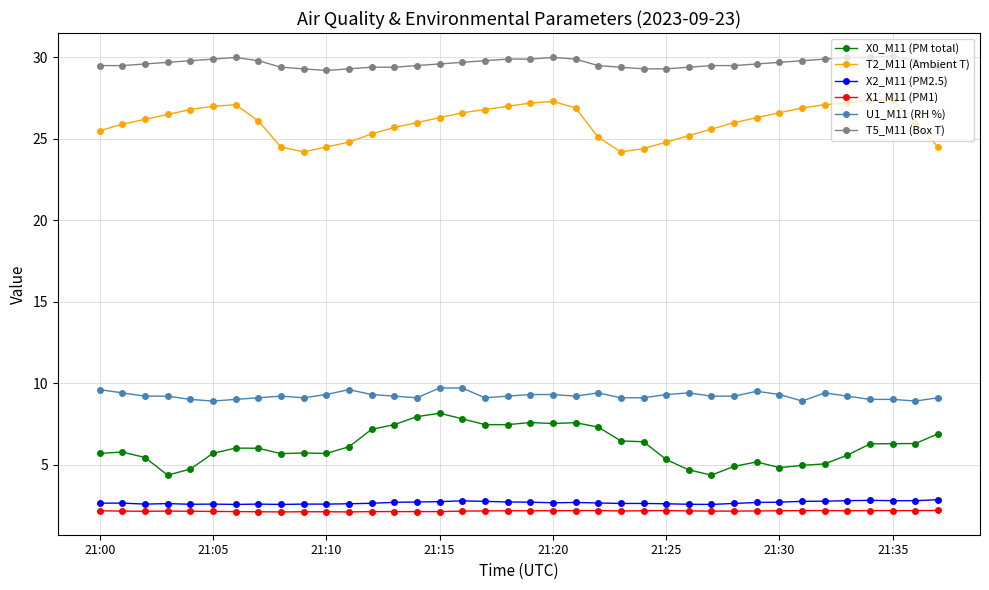

What is the difference between the maximum and minimum values in the U1_M11 (RH %) series?

0.8